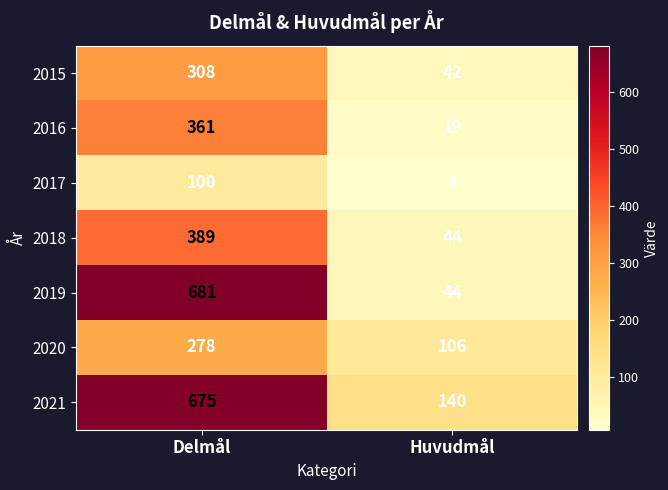

Which series changed the most between Delmål and Huvudmål?

2019